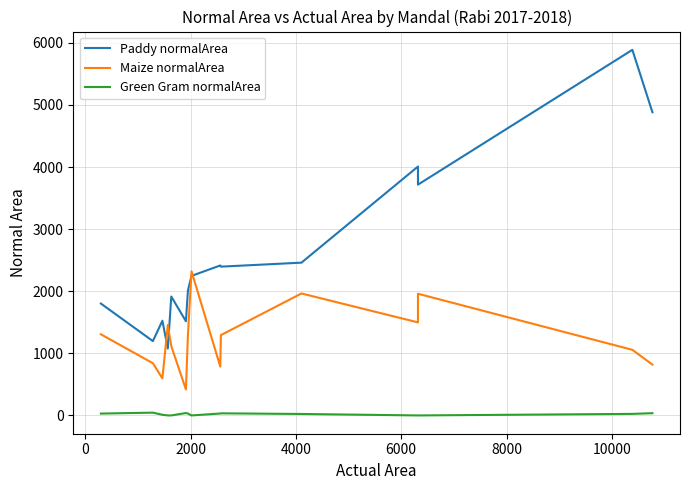

What are all the series names shown in the legend?

Paddy normalArea, Maize normalArea, Green Gram normalArea